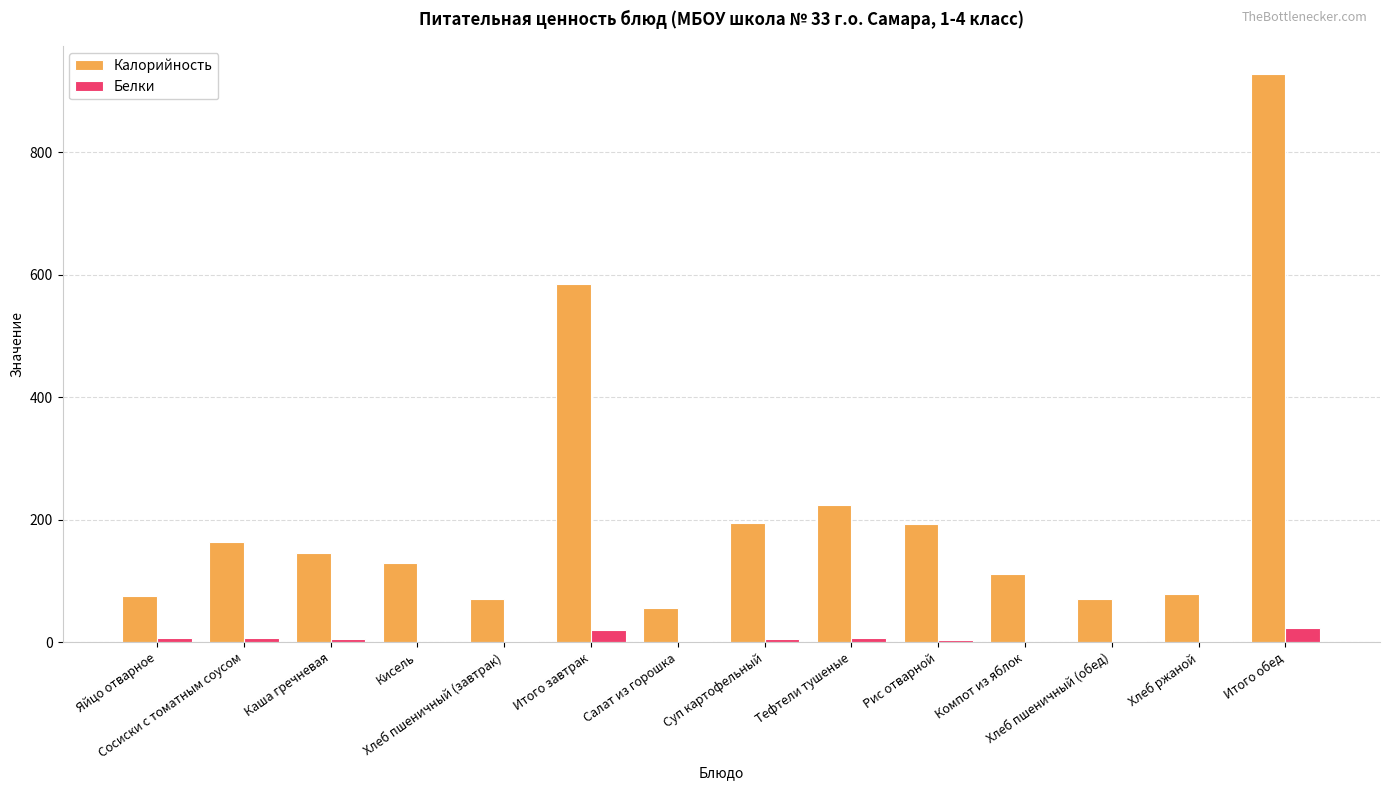

What is the sum of all Калорийность values?

3024.0